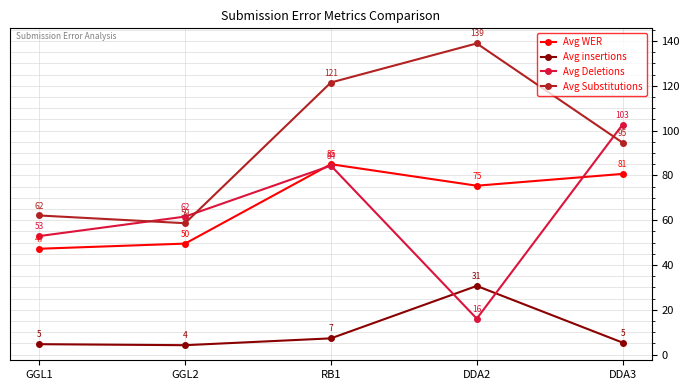

Rank the series at RB1 from highest to lowest value.

Avg Substitutions, Avg WER, Avg Deletions, Avg insertions